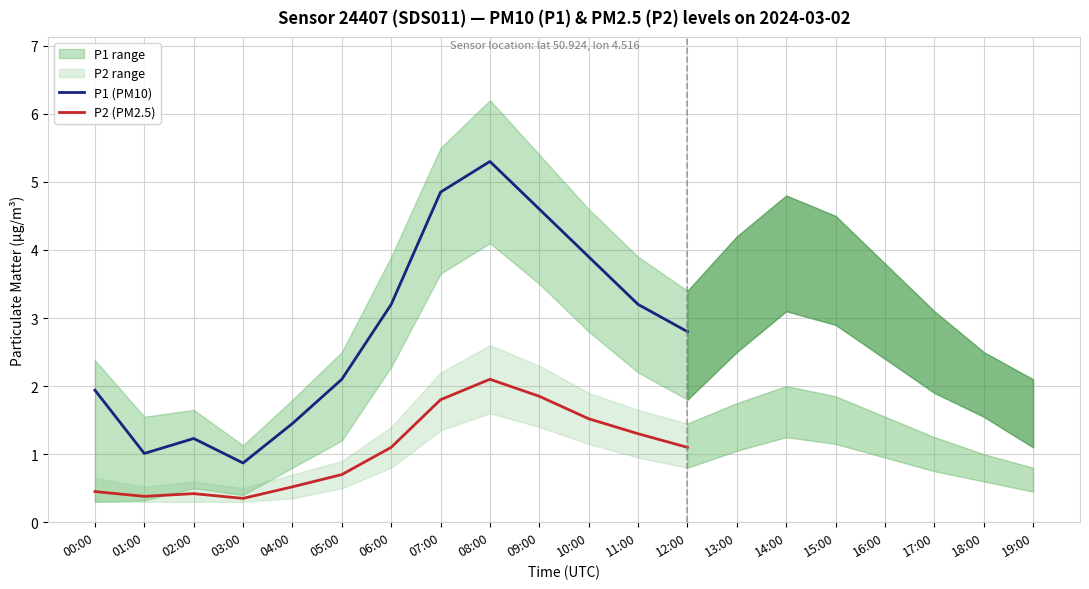

How many lines are shown in the chart?

2